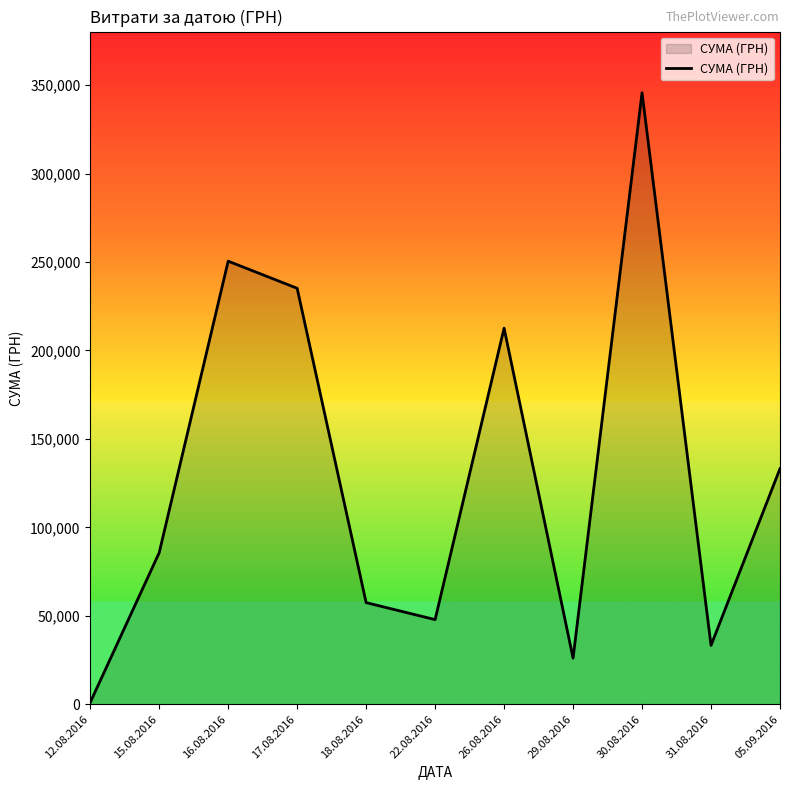

What is the greatest value displayed?

345687.3